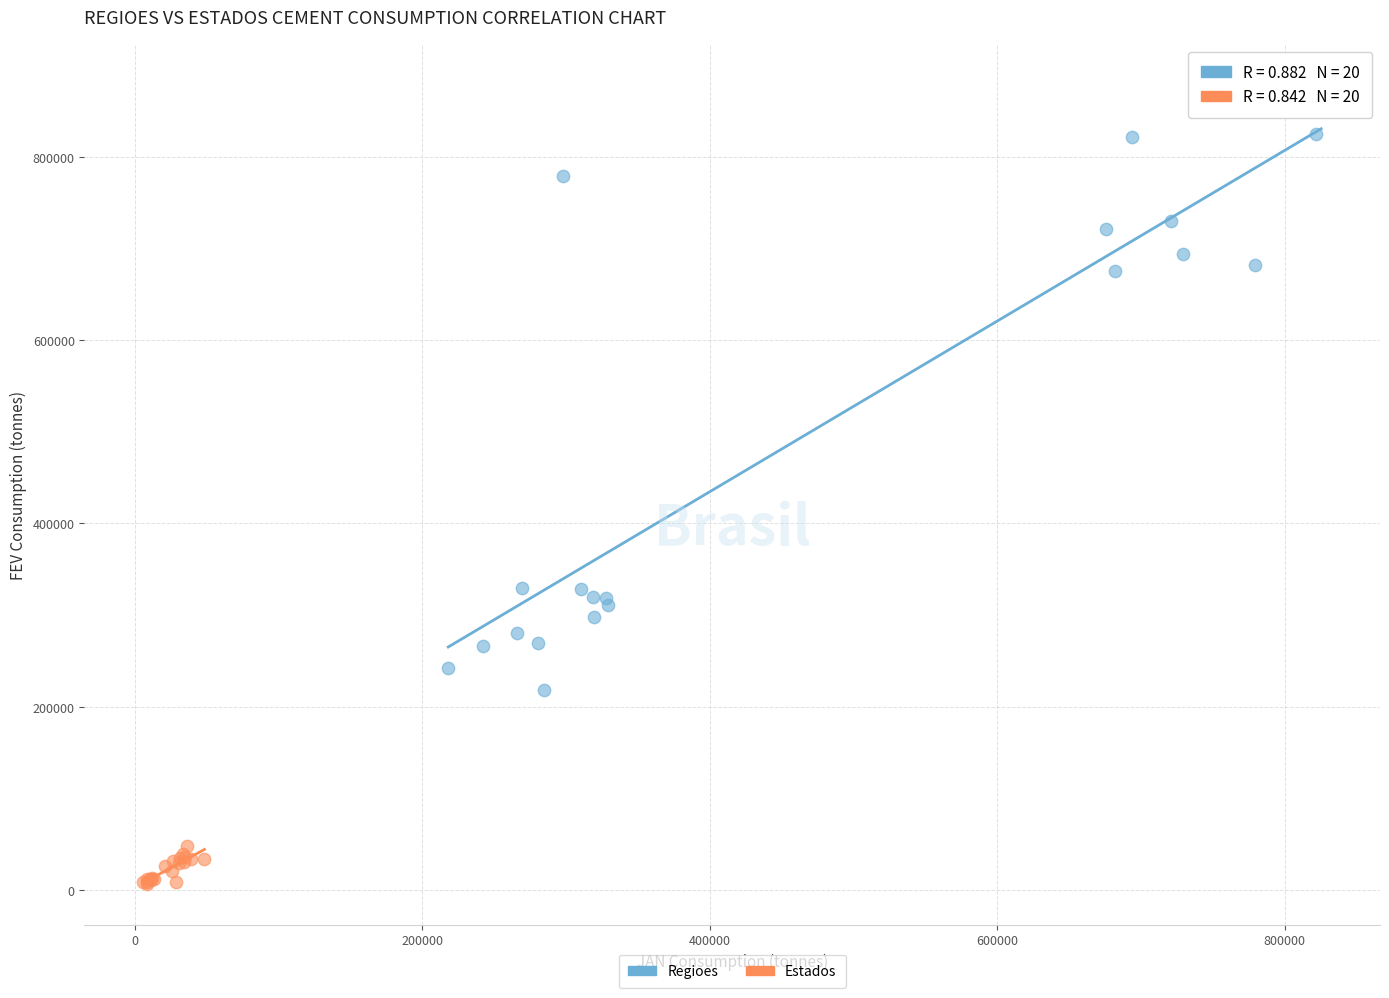

What are all the series names shown in the legend?

Regioes, Estados